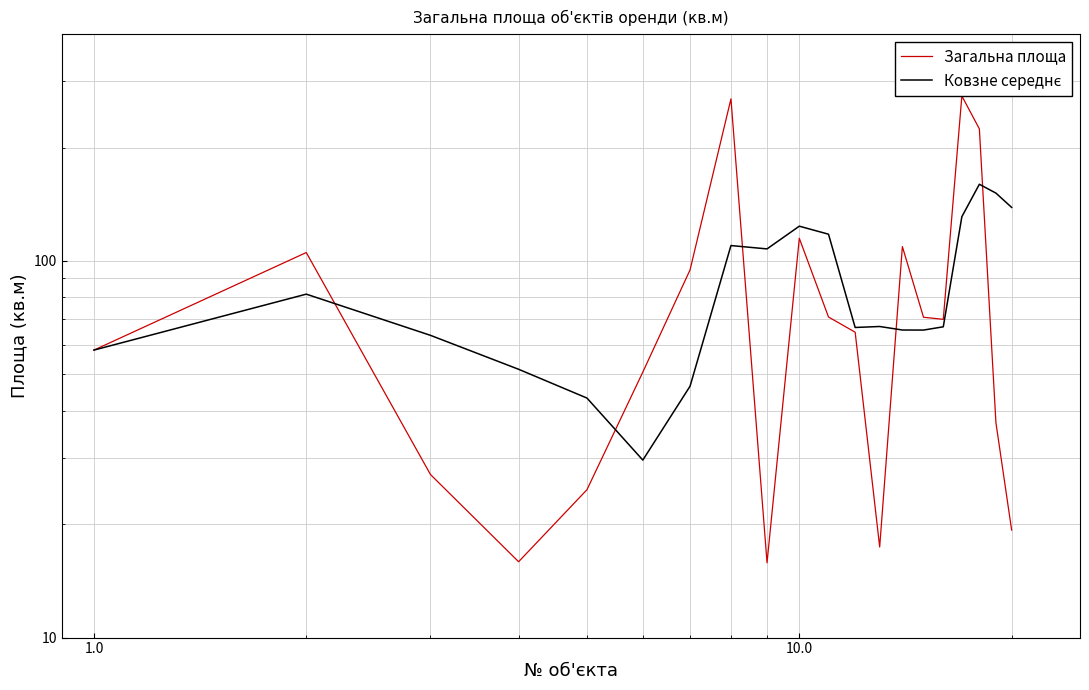

Reading right to left, what are all the values shown in this chart?

Загальна площа: 19.3	37.2	224.3	274.3	70.0	70.9	109.2	17.4	64.7	71.0	114.9	15.8	269.5	94.7	50.7	24.7	15.9	27.1	105.3	58.0
Ковзне середнє: 138.8	151.5	159.9	131.1	66.9	65.6	65.6	67.0	66.6	117.8	123.7	107.7	109.9	46.5	29.6	43.3	51.6	63.5	81.7	58.0